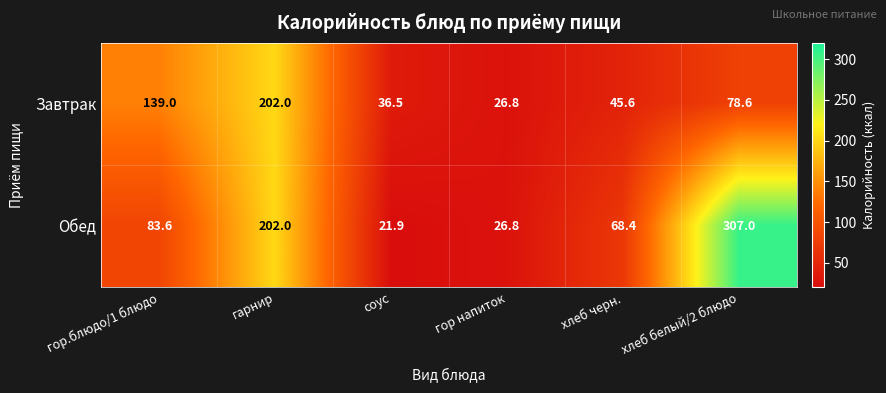

Reading left to right, transcribe all the data shown in this chart.

Завтрак: 139.0	202.0	36.5	26.8	45.6	78.6
Обед: 83.6	202.0	21.9	26.8	68.4	307.0